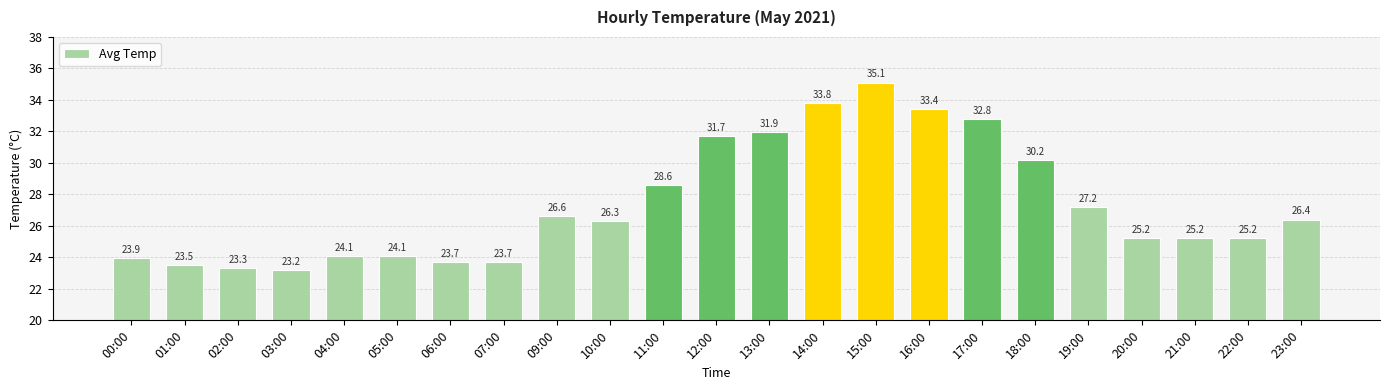

The chart shows a value of 31.9 at 13:00. True or false?

True